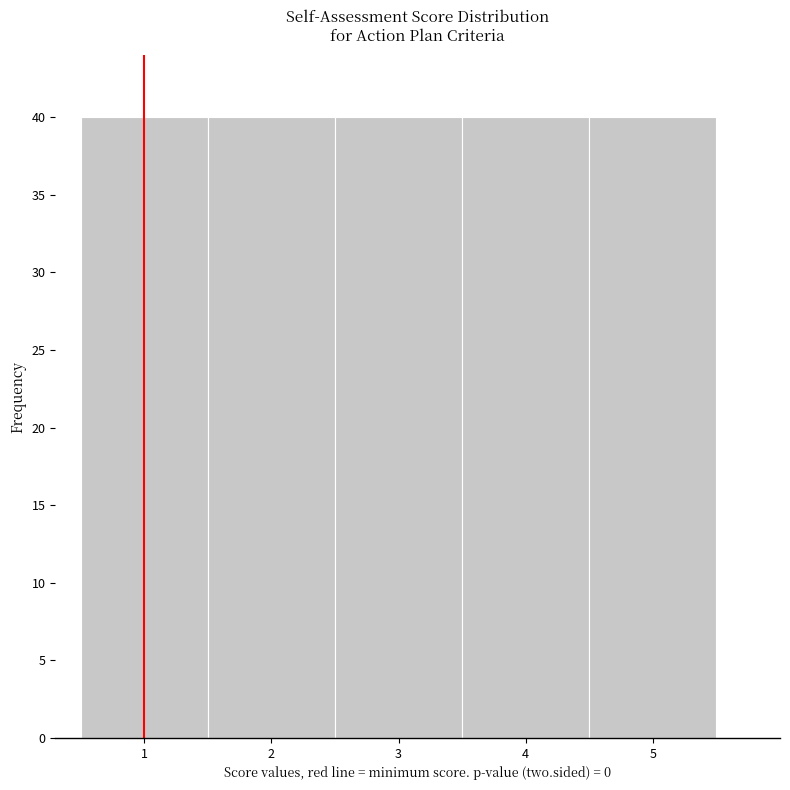

Reading left to right, transcribe this chart: for each bar, give the range it covers on the x-axis and its height. The values are not printed on the chart, so give them approximately, as read against the axis.

0.5 to 1.5: 40
1.5 to 2.5: 40
2.5 to 3.5: 40
3.5 to 4.5: 40
4.5 to 5.5: 40